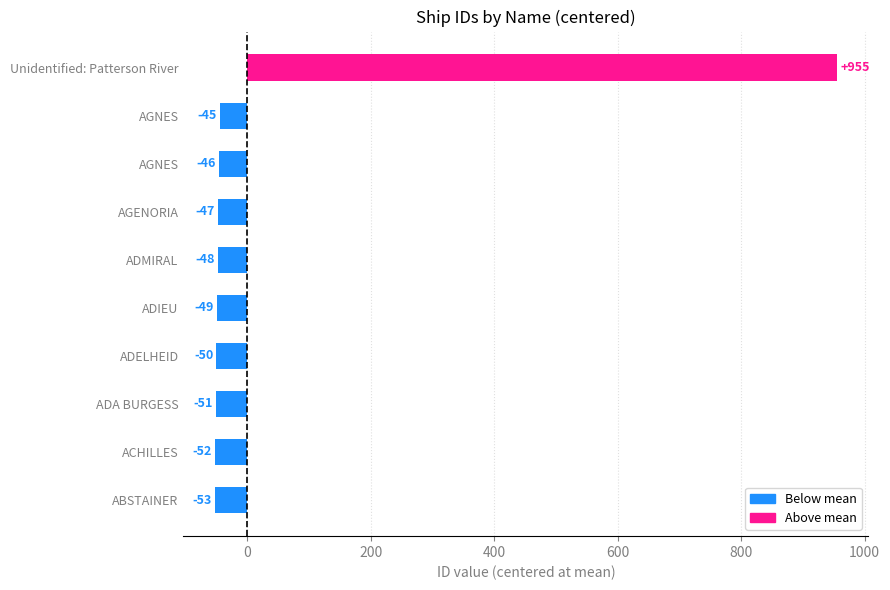

Where is the data nearest to the value 451?

AGNES